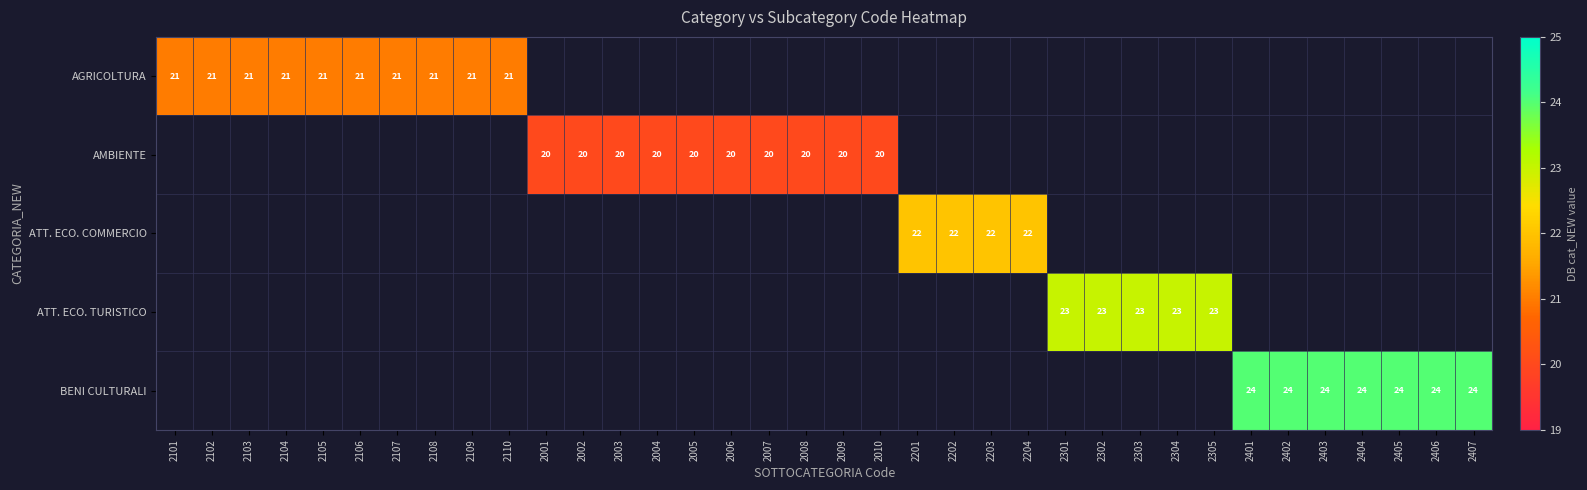

How many data points does each series have?

36